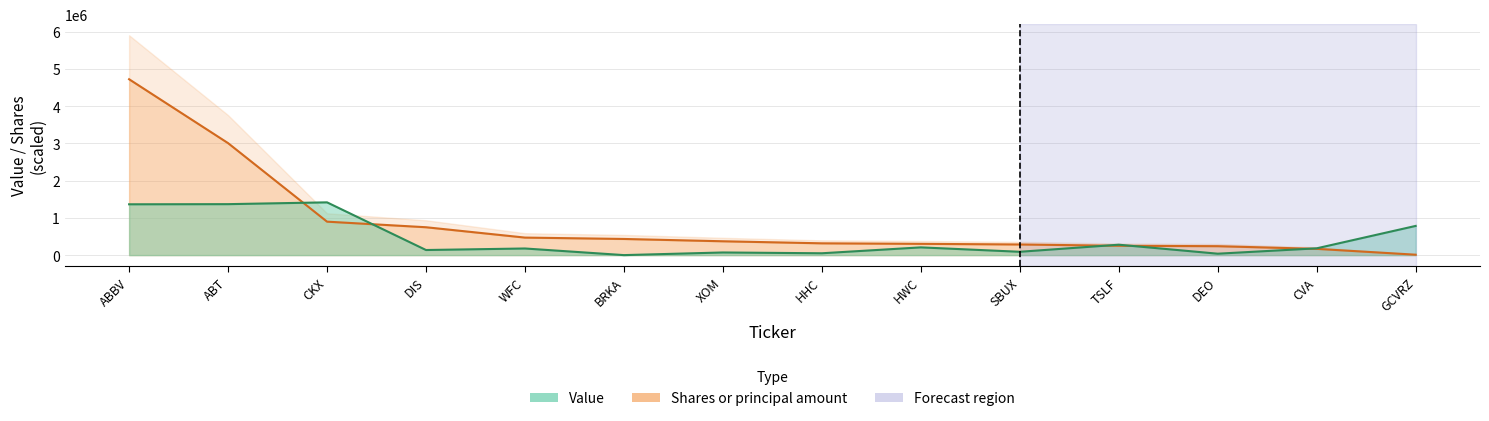

True or false: Value has a value of 3009000.0 at ABT.

True